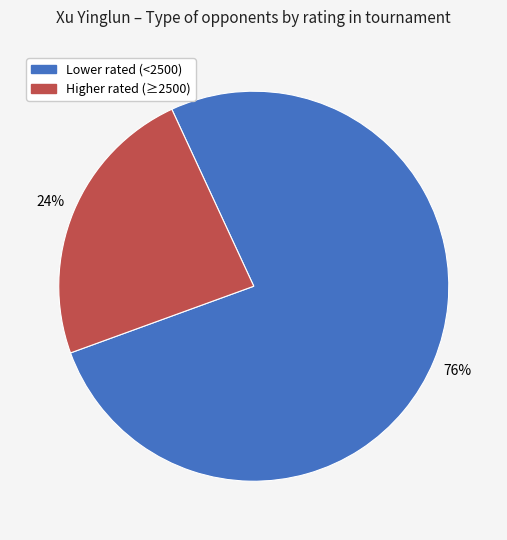

To the nearest percent, what is the average slice percentage?

50%